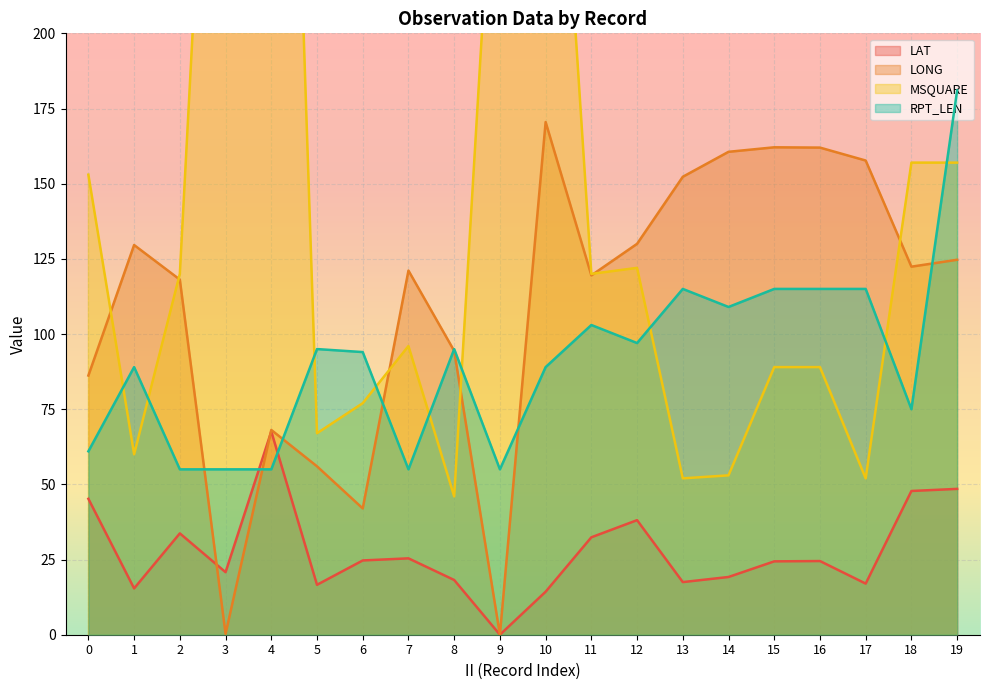

Which series has the widest spread of values?

MSQUARE